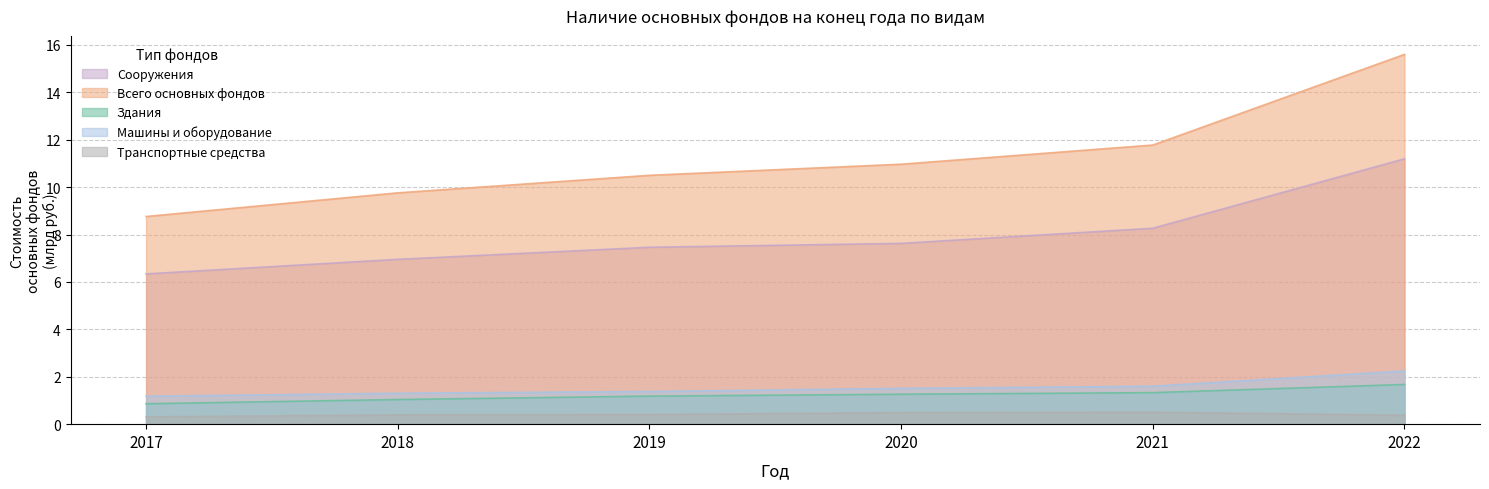

What is the difference between the maximum and minimum values in the Здания series?

0.8